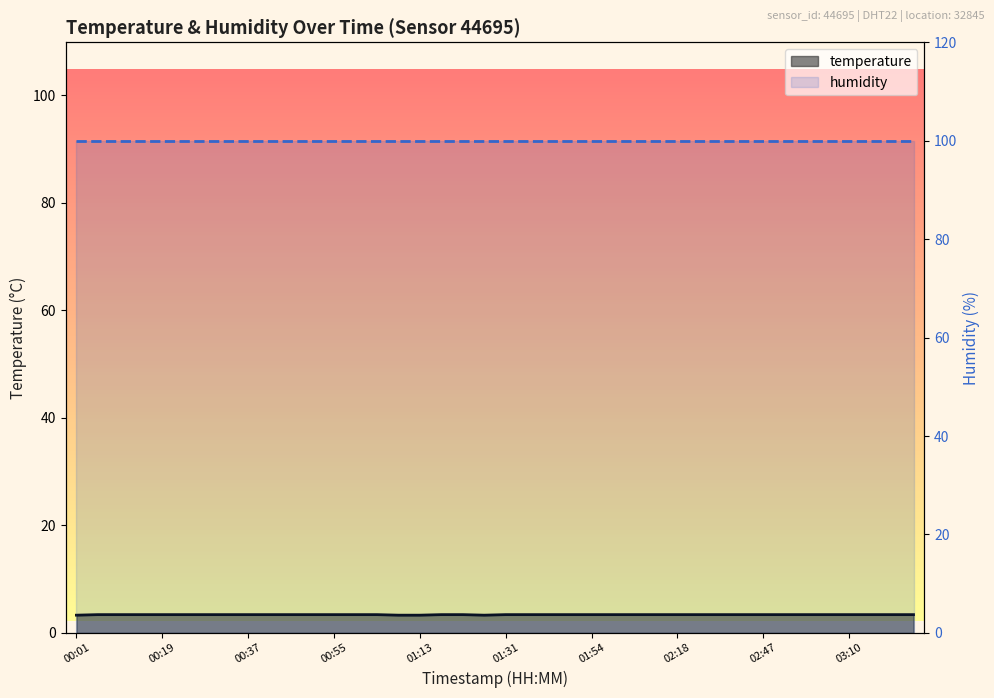

List the series in order of their overall mean, highest first.

humidity, temperature